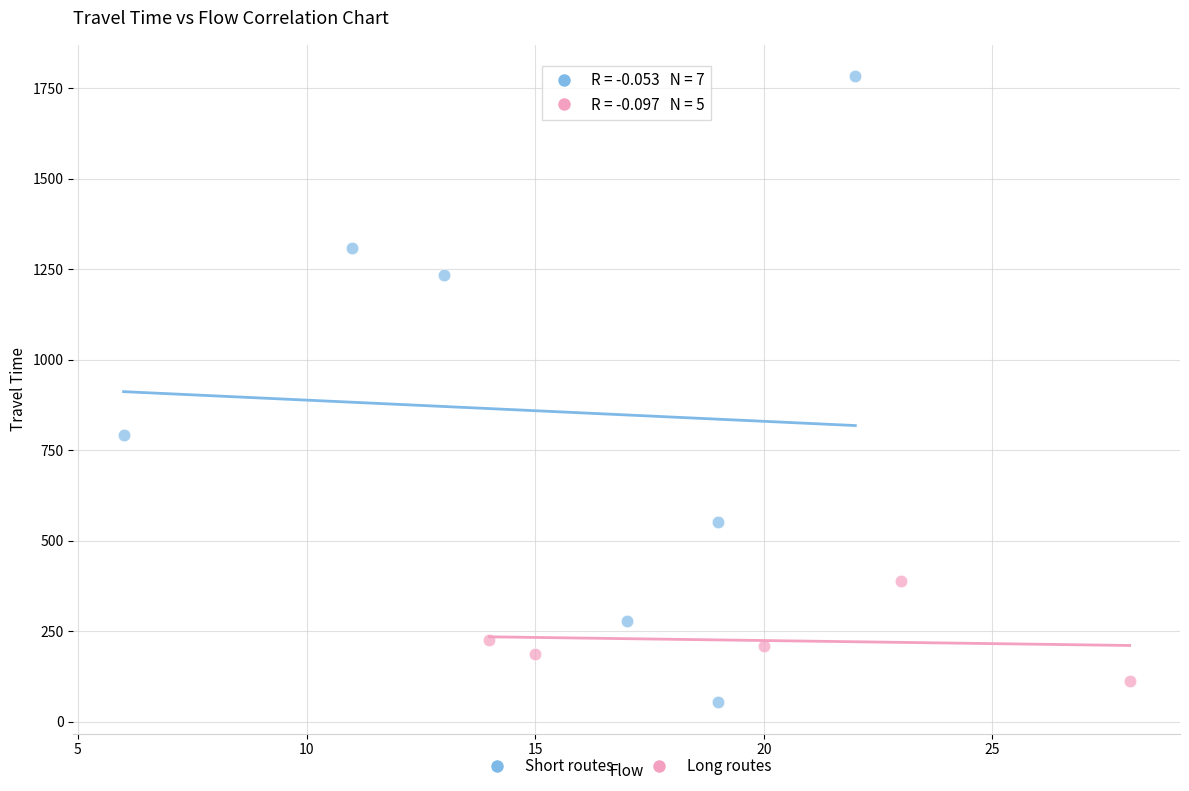

Which series has the widest spread of Y values?

Long routes